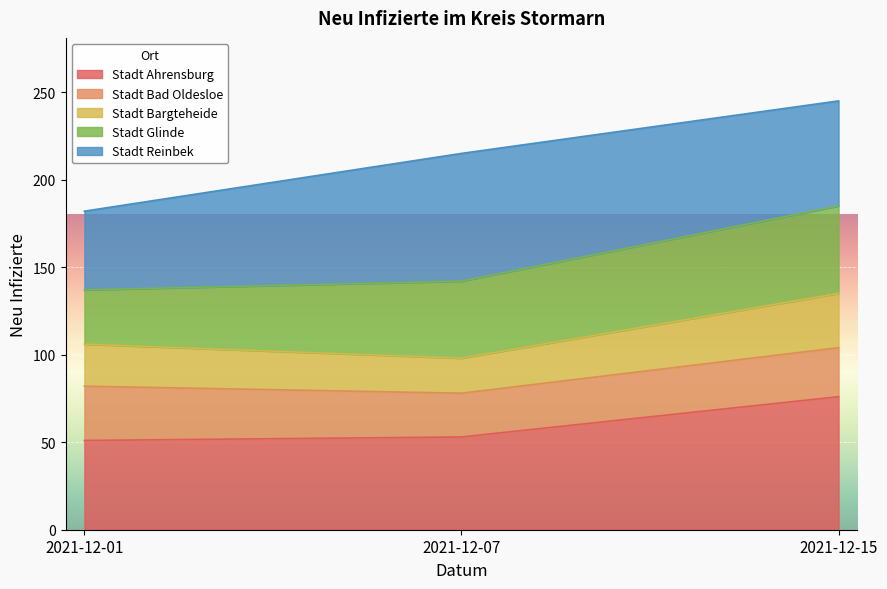

What is the maximum value for Stadt Ahrensburg?

76